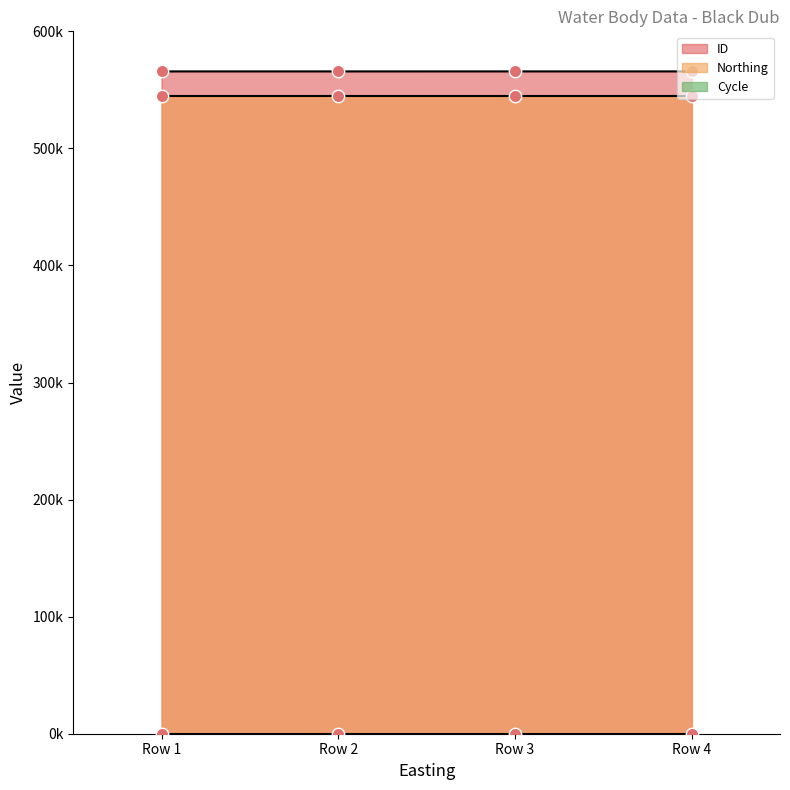

Is the value of ID at 311926 greater than the value of Northing at 311926?

Yes